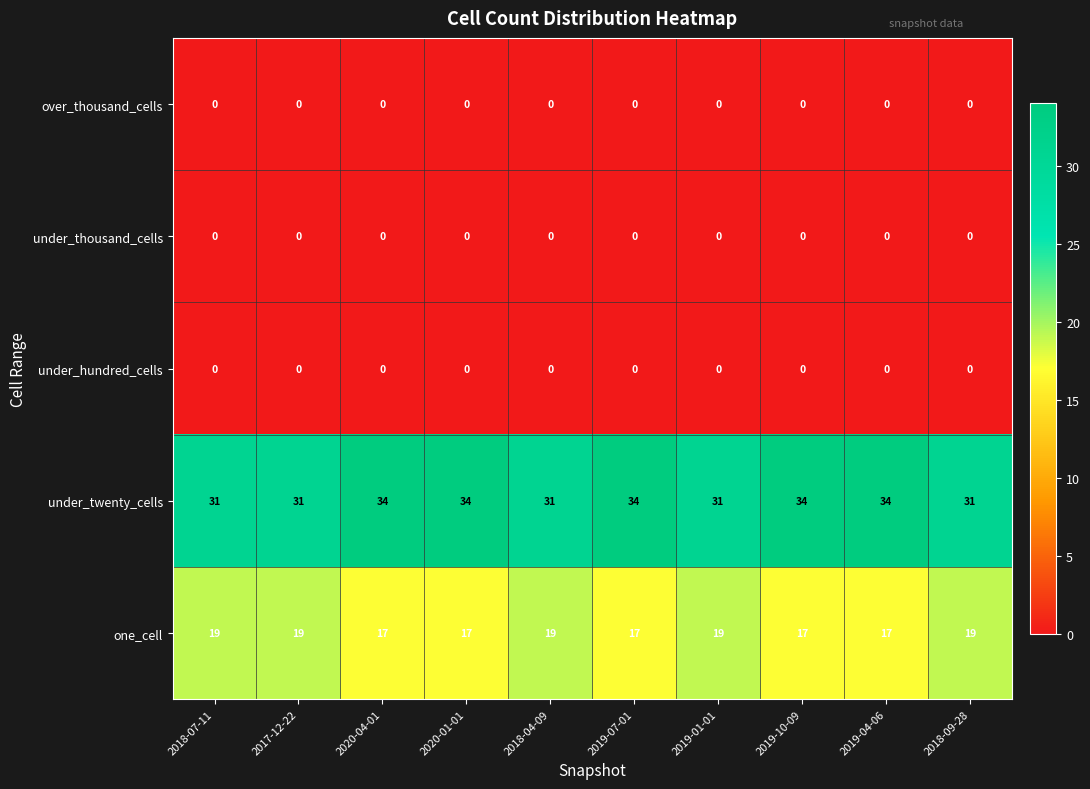

What is the maximum value shown in the chart?

34